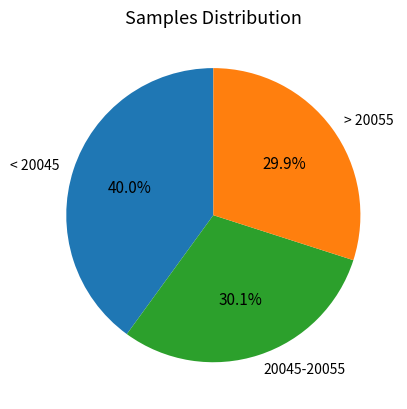

What is the ratio of the value at 20045-20055 to the value at > 20055?

1.0